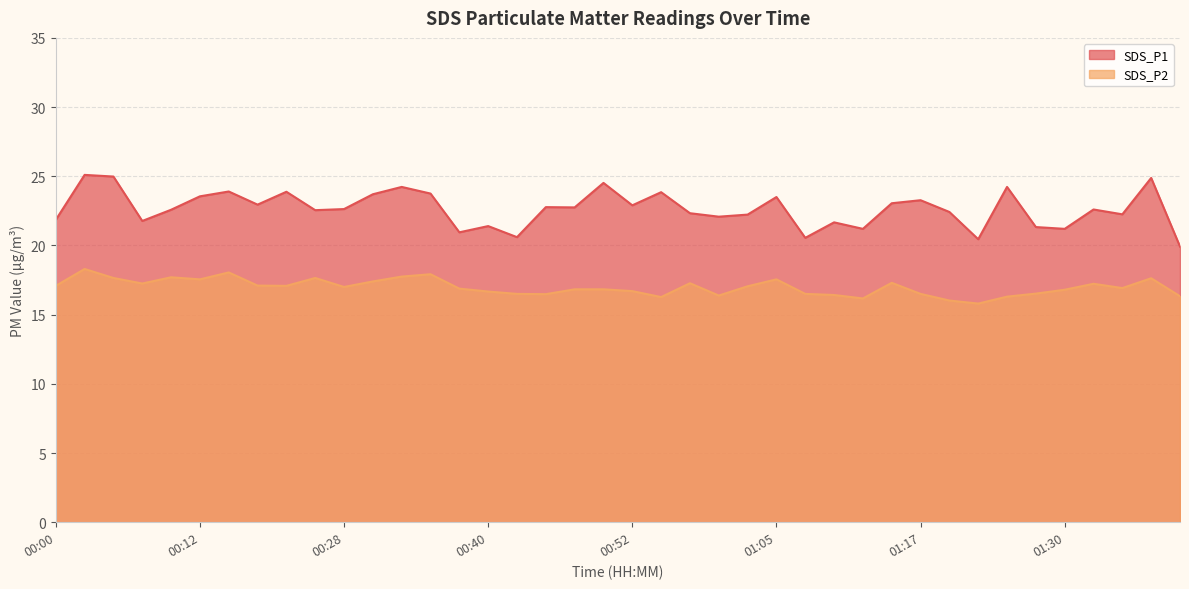

Which series has the largest range (max minus min)?

SDS_P1